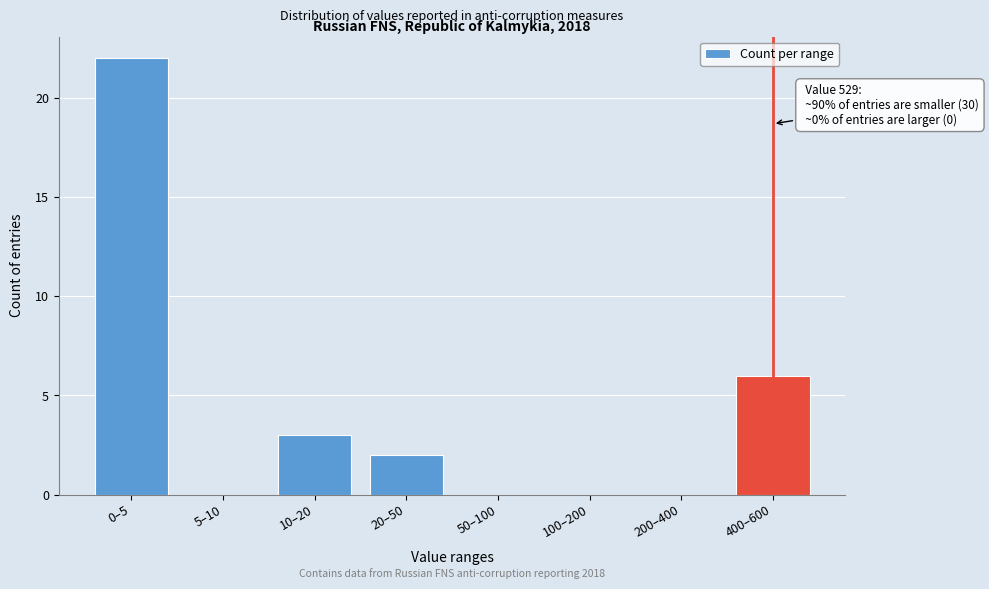

Reading left to right, list all the values displayed in this chart.

0–5=22	5–10=0	10–20=3	20–50=2	50–100=0	100–200=0	200–400=0	400–600=6